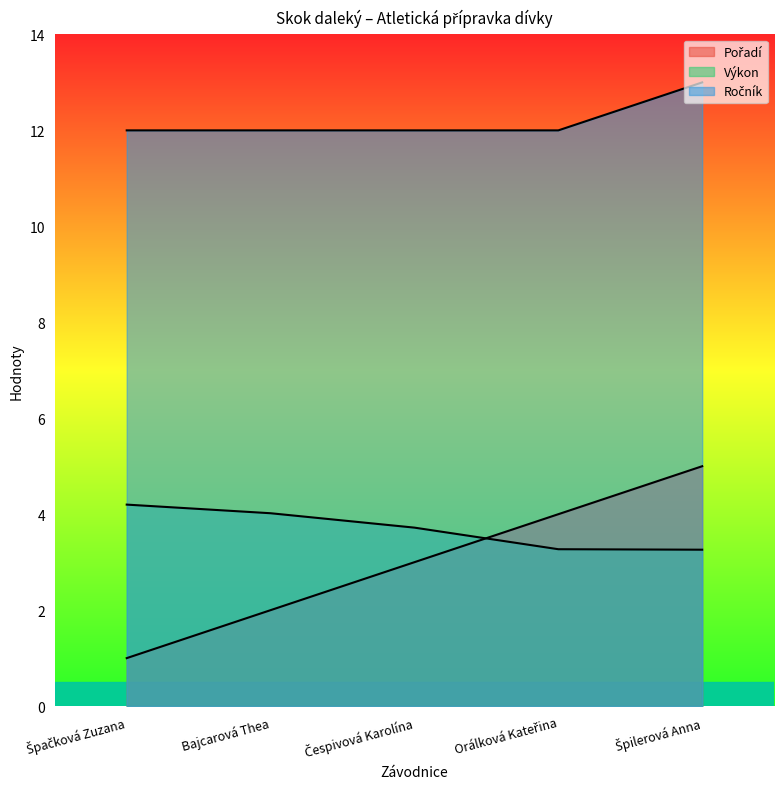

True or false: Výkon has a value of 4.0 at Bajcarová Thea.

True